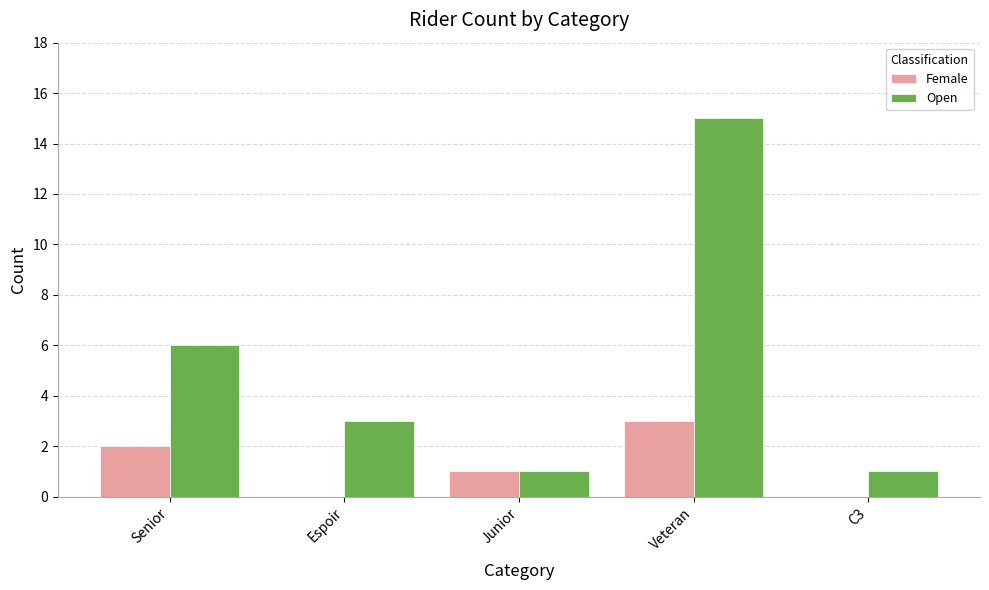

What is the sum of all Female values?

6